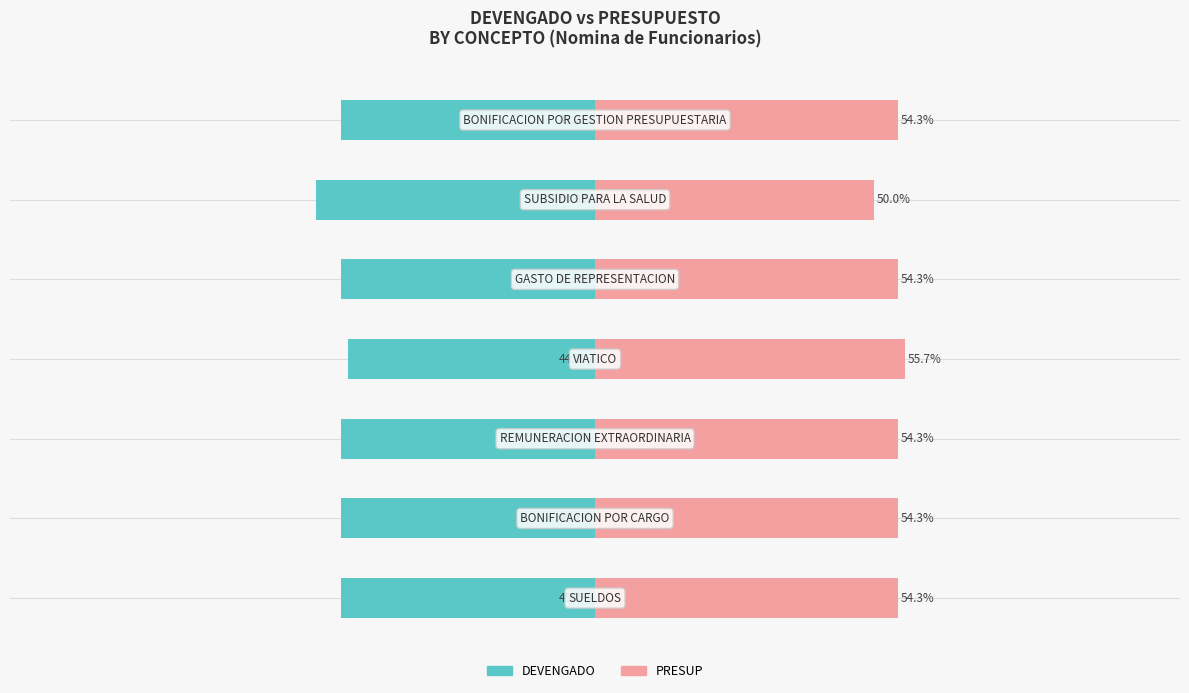

Rank the series by their average value, from highest to lowest.

PRESUP, DEVENGADO